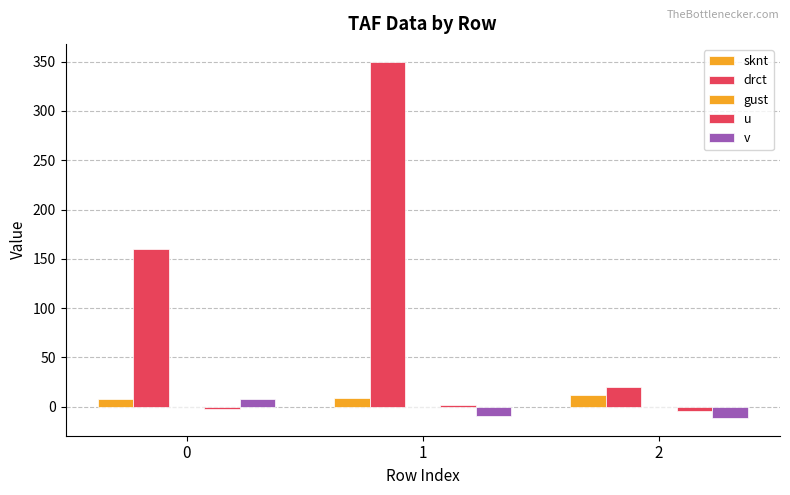

How many negative values does the v series have?

2